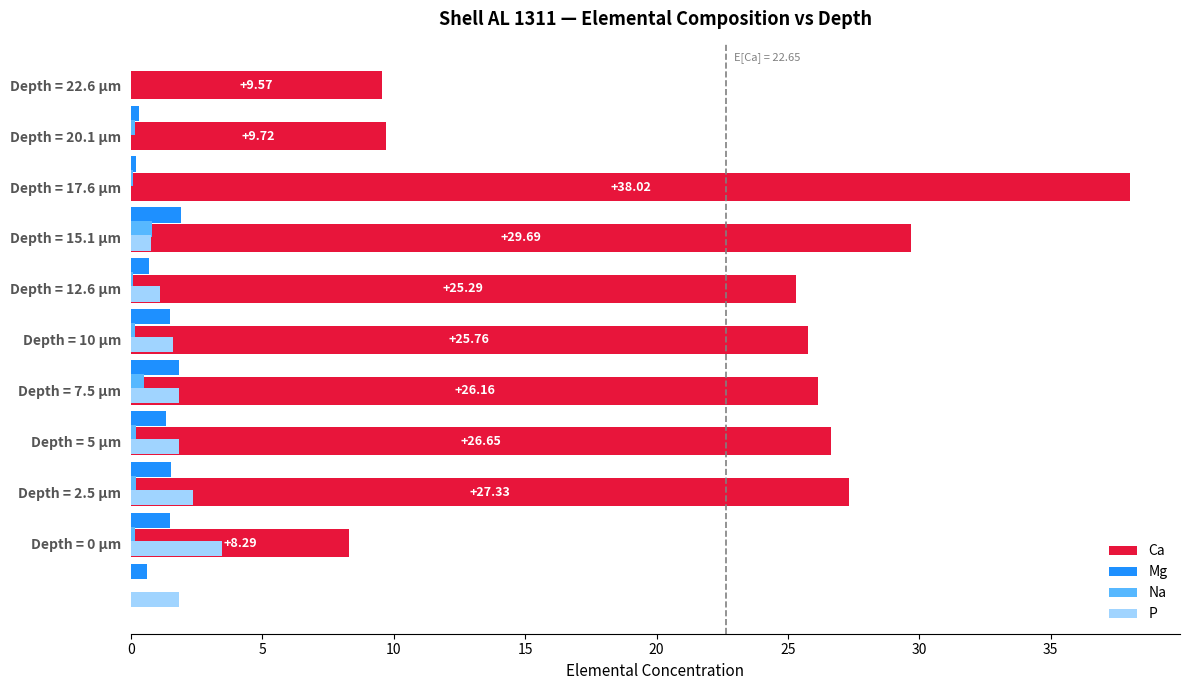

Between Depth = 22.6 µm and Depth = 15.1 µm, which is larger?

Depth = 15.1 µm